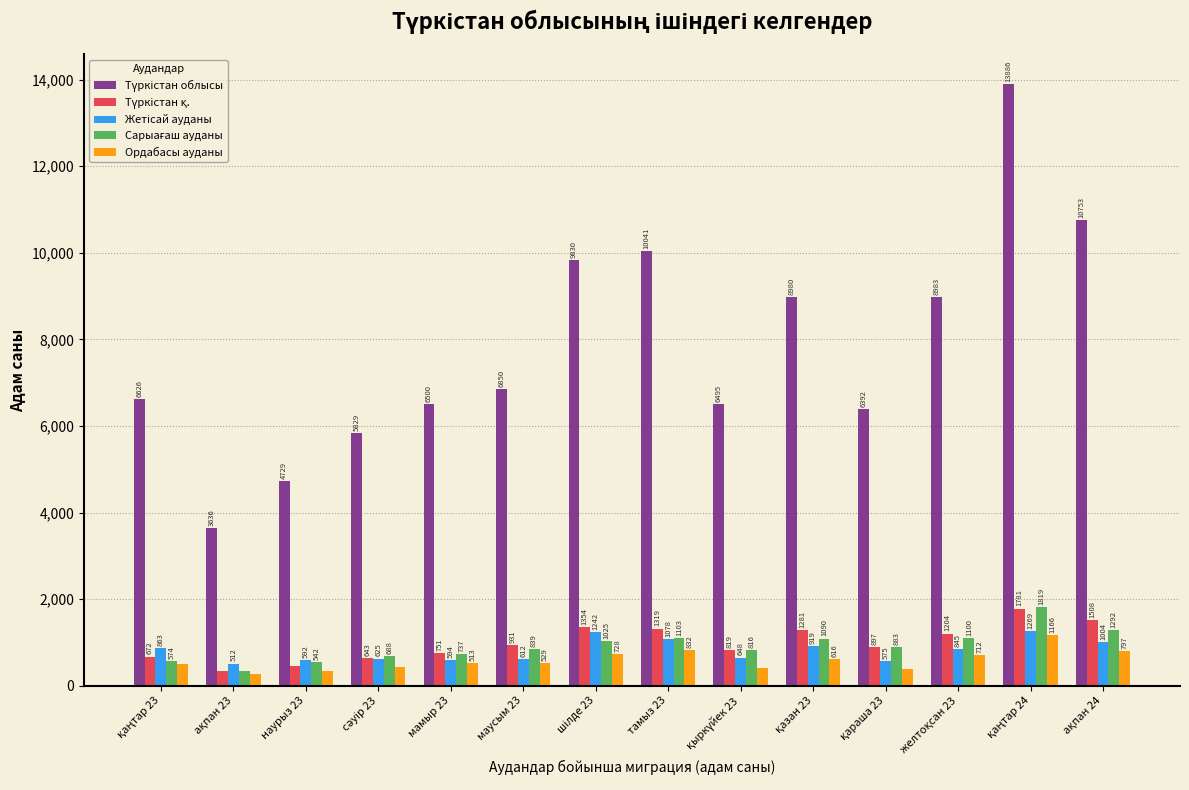

What is the average value of the Ордабасы ауданы series?

588